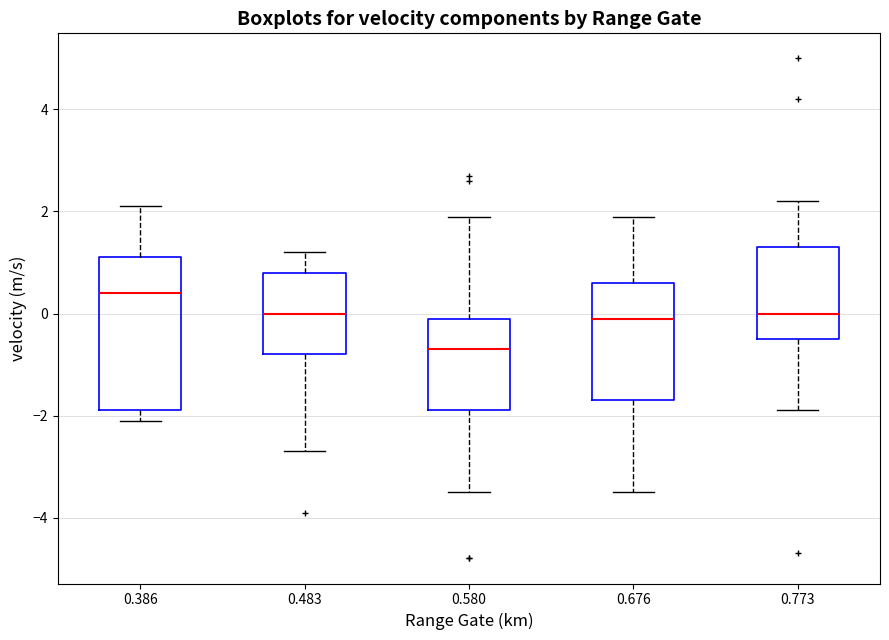

Which box is the tallest, from its lower edge to its upper edge?

0.386